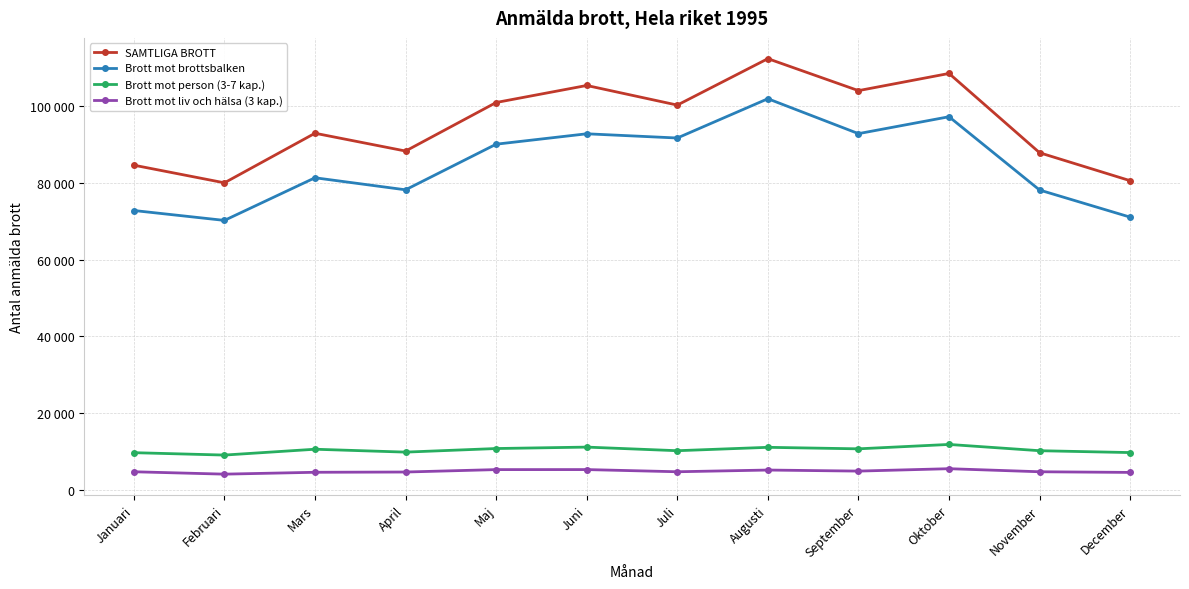

Which category has the highest value in the Brott mot brottsbalken series?

Augusti